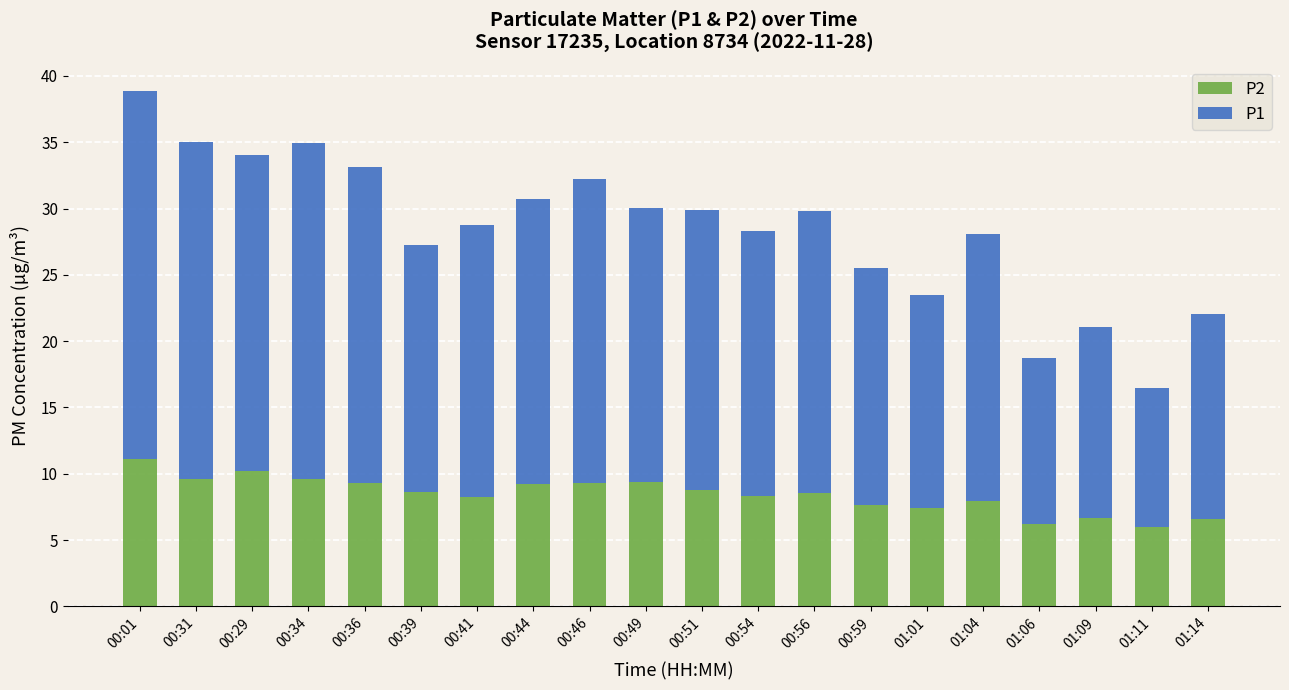

What are all the series names shown in the legend?

P2, P1